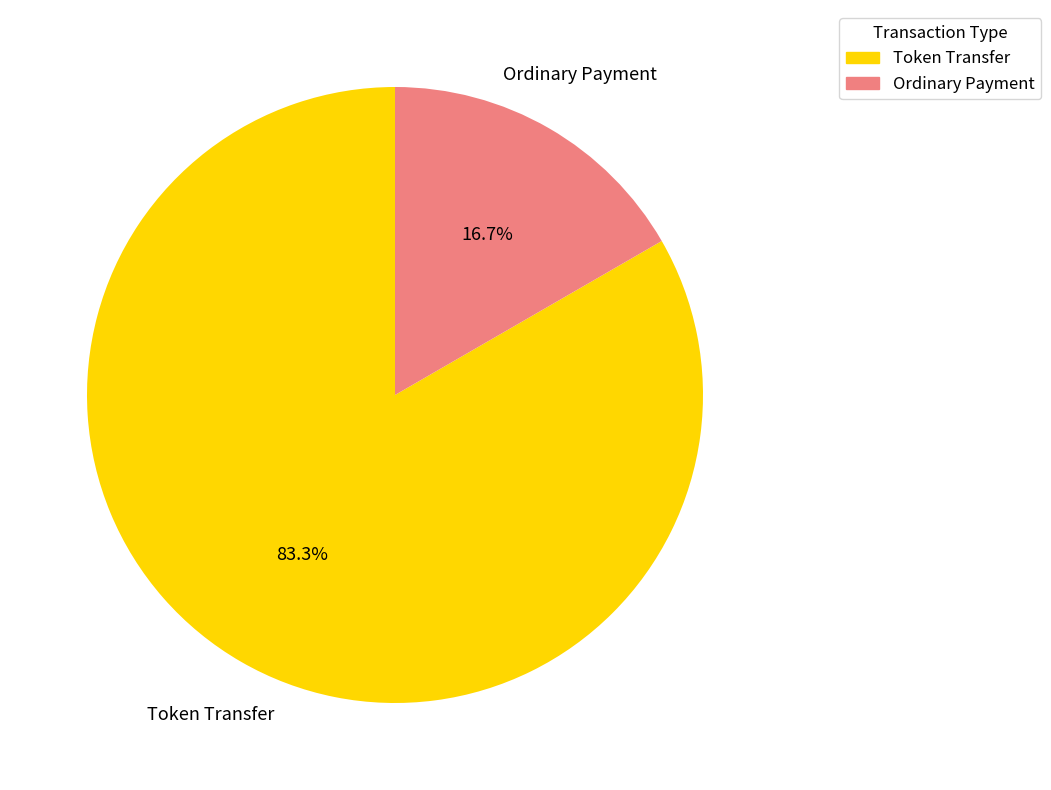

Rank the categories by value from highest to lowest.

Token Transfer, Ordinary Payment